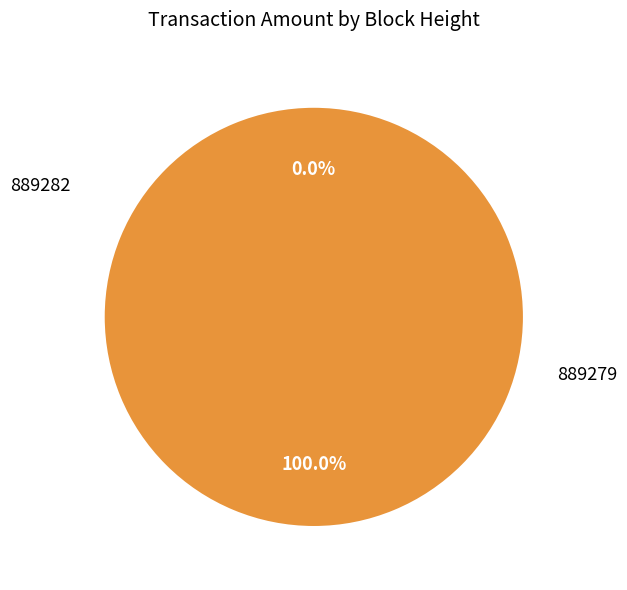

The 889279 slice represents 100% of the pie. True or false?

True